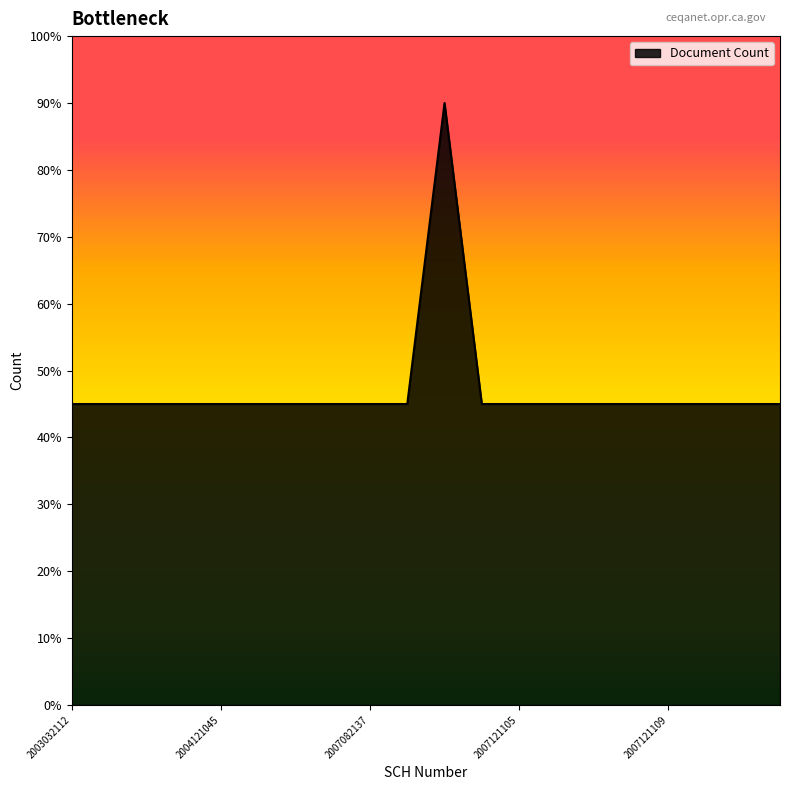

Where is the data nearest to the value 13?

2003032112